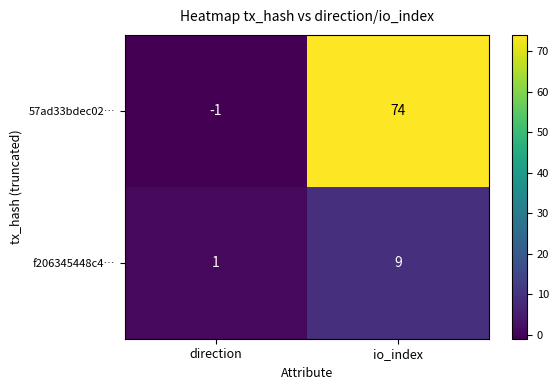

What is the difference between the maximum and minimum values in the 57ad33bdec02… series?

75